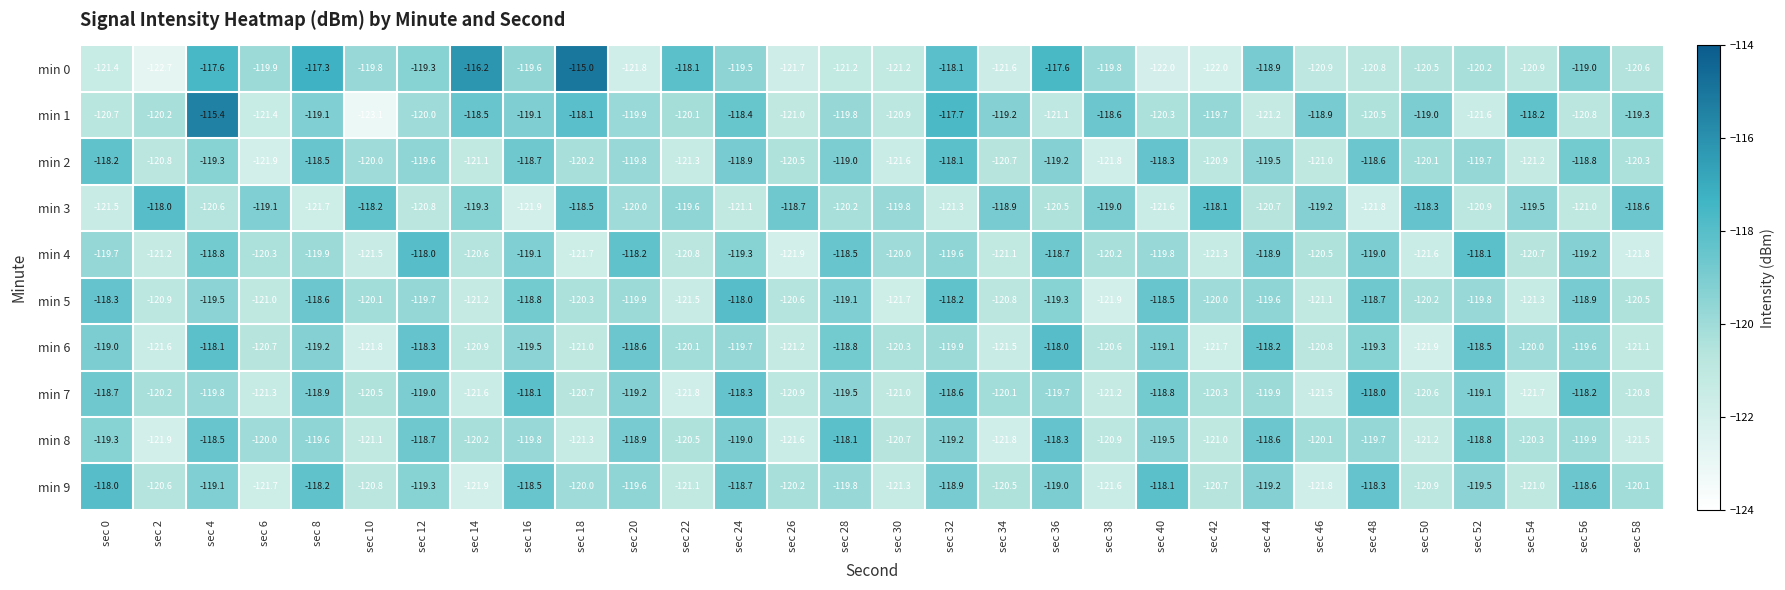

What is the total value across all series at sec 50?

-1204.3